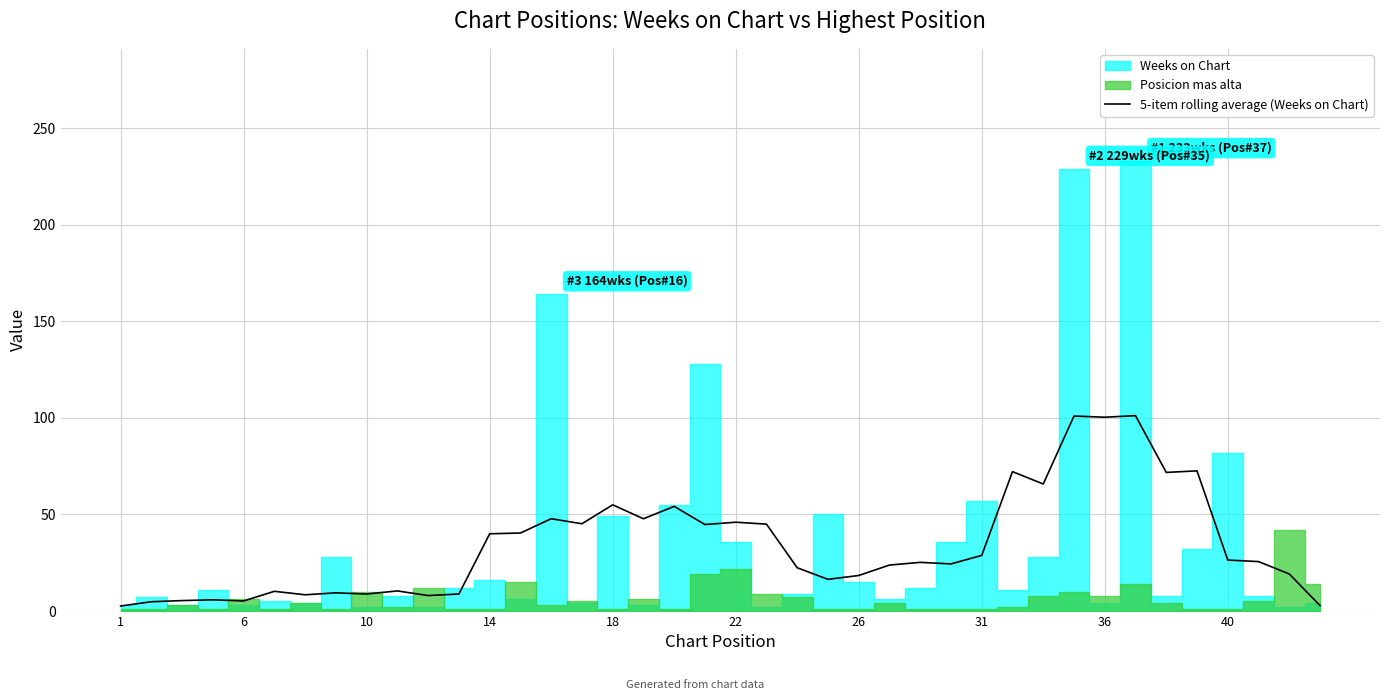

What is the minimum value shown in the chart?

2.6